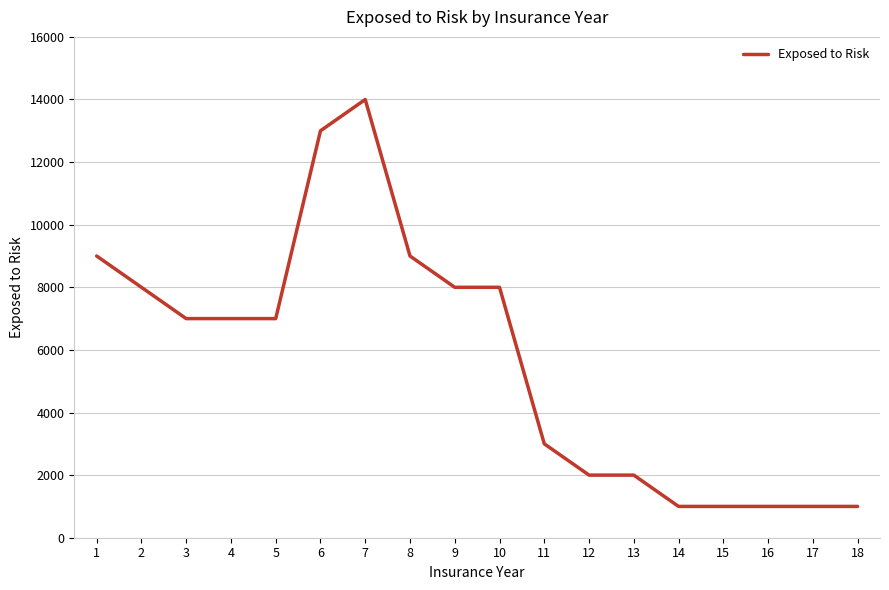

Reading right to left, extract all data points from this chart.

1000	1000	1000	1000	1000	2000	2000	3000	8000	8000	9000	14000	13000	7000	7000	7000	8000	9000